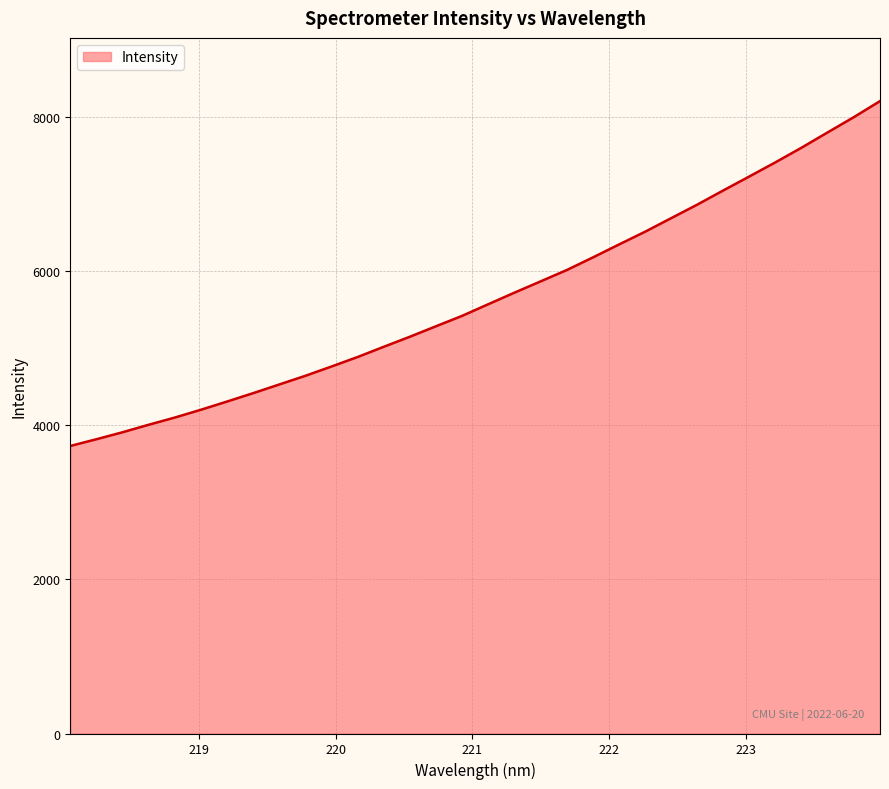

What is the difference between the maximum and minimum values?

4473.9